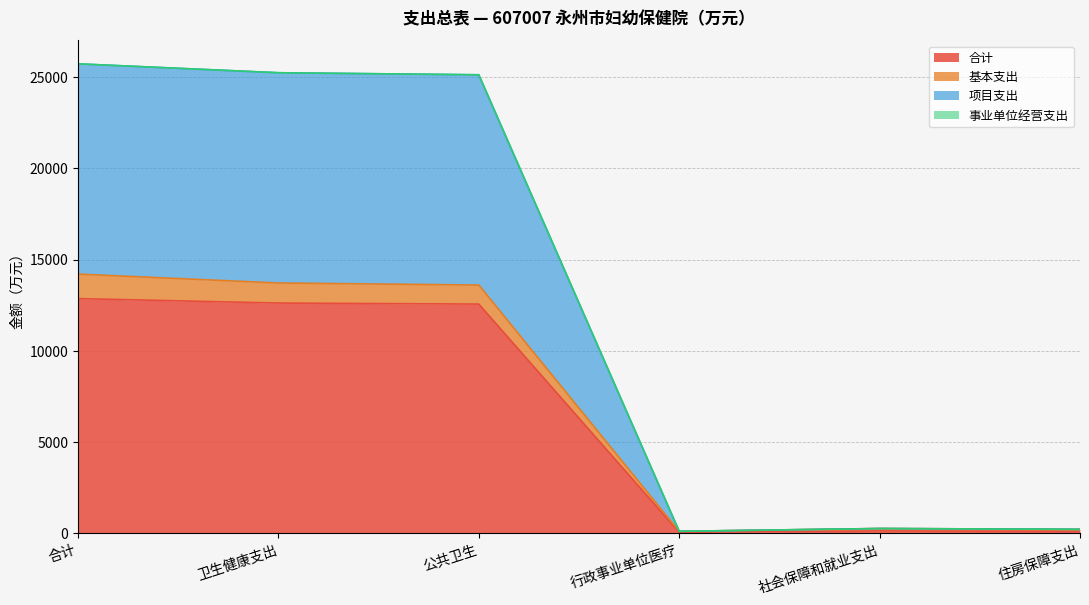

What is the maximum value for 合计?

12861.0